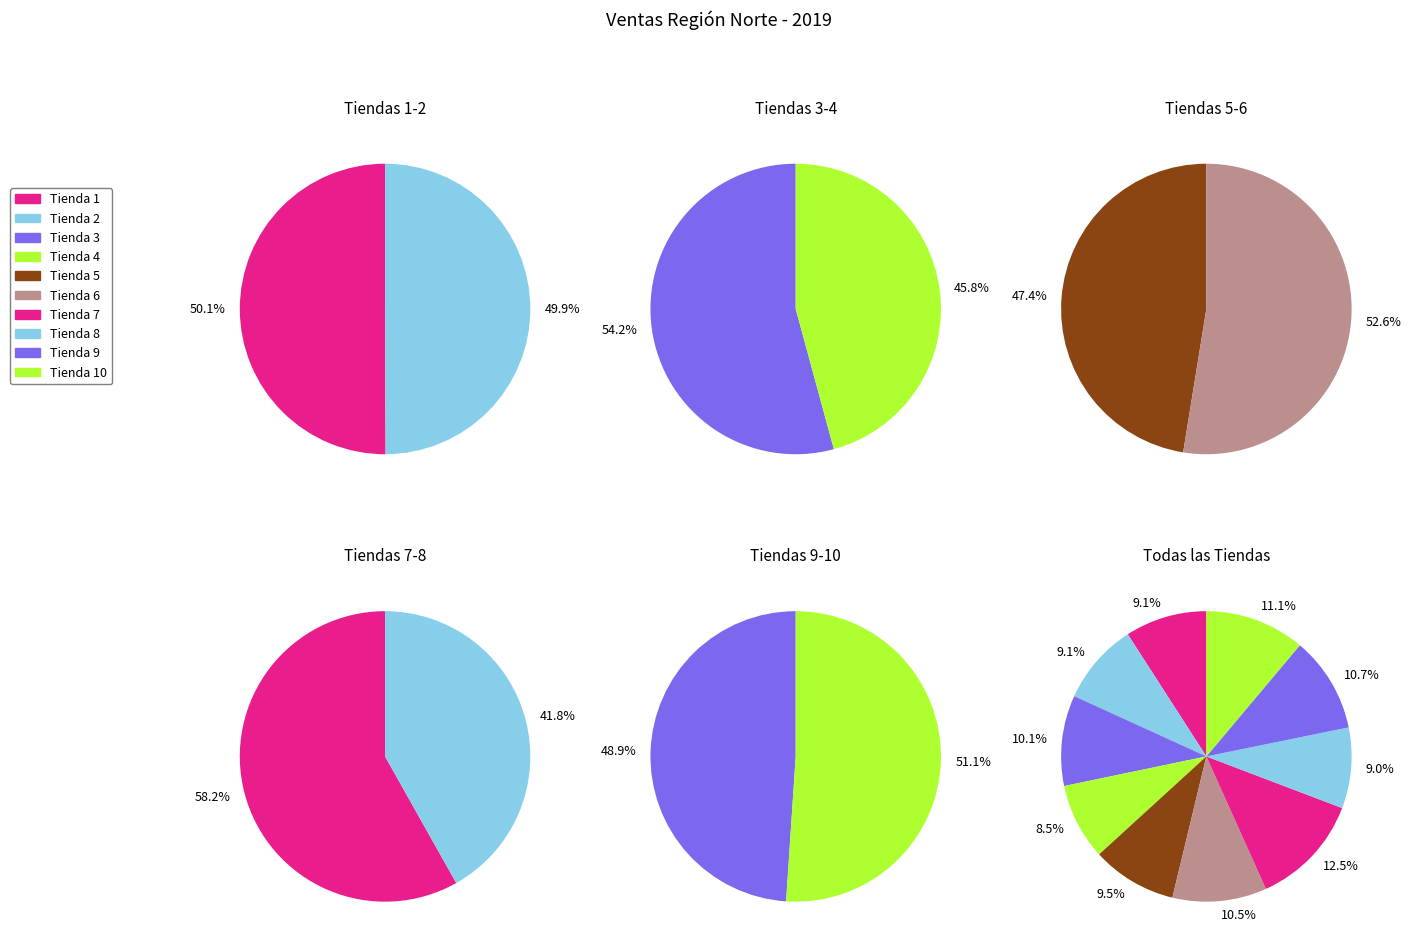

Is Tienda 1 the majority of the pie?

No